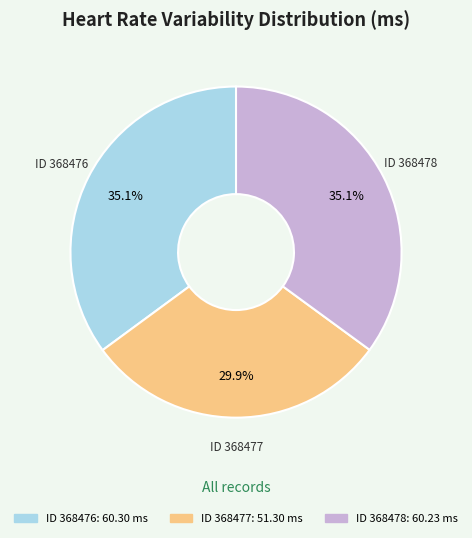

Is there a majority slice in this chart?

No